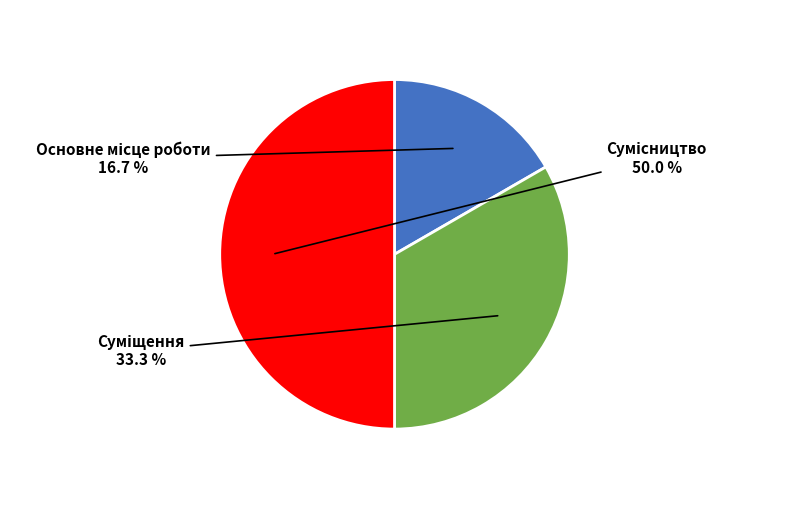

Count the number of slices in the pie.

3